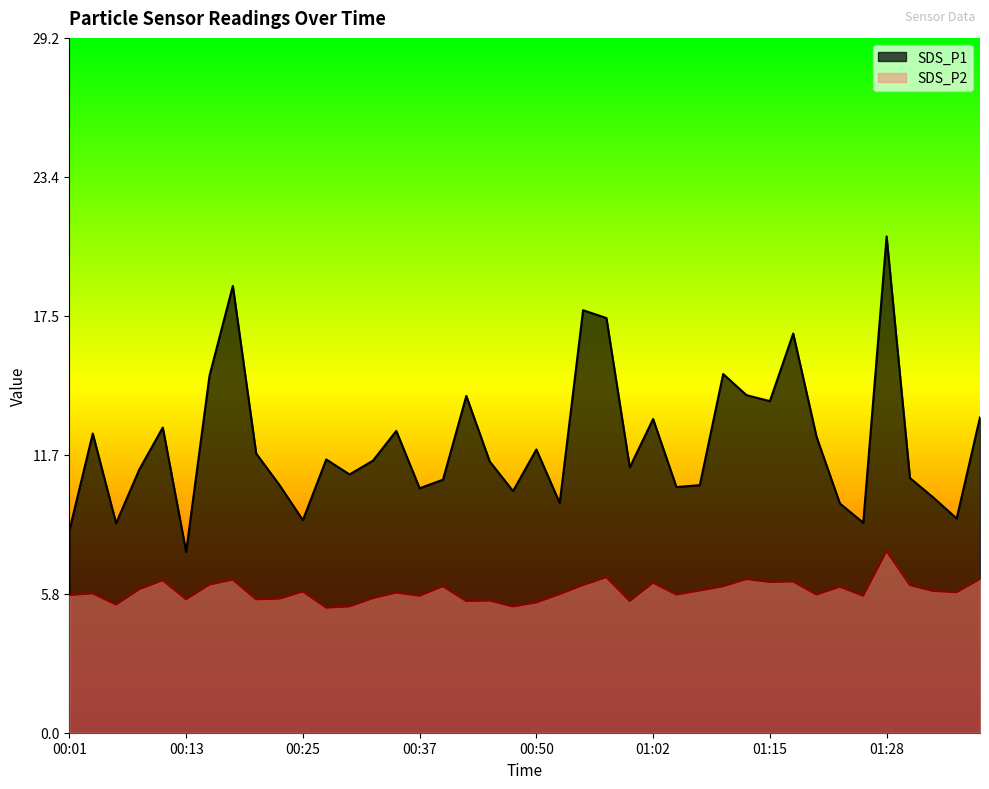

What is the value of the SDS_P1 point at the 17th from the left?

10.6